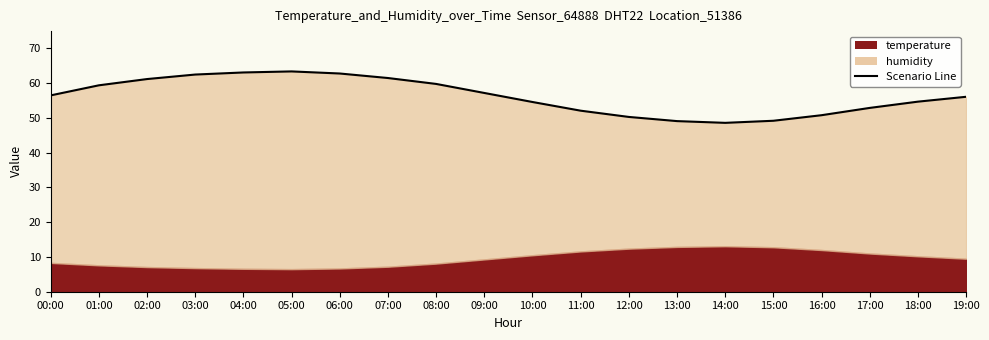

How many lines are shown in the chart?

1